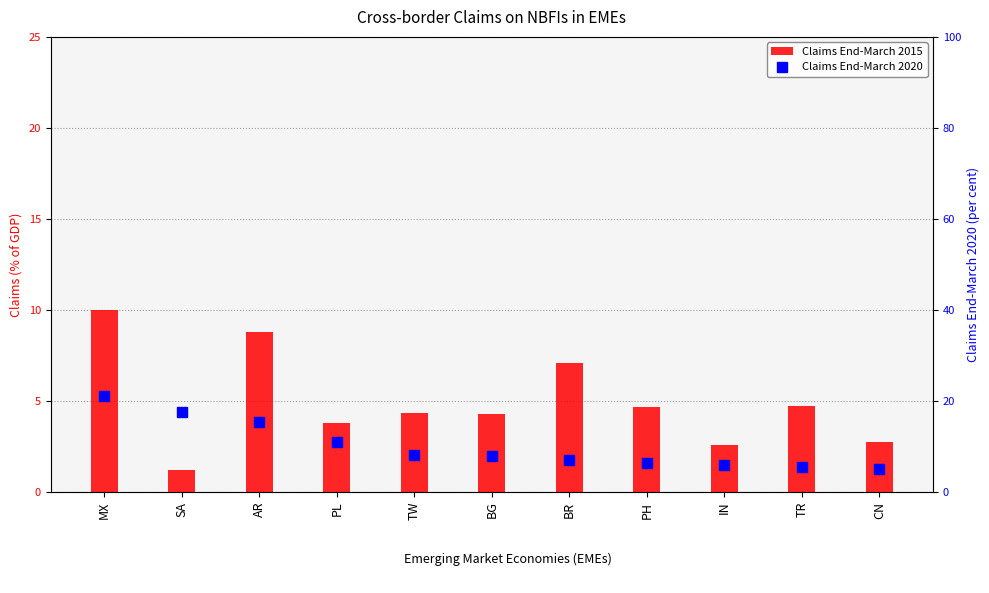

True or false: Claims End-March 2020 has a value of 7.2 at TR.

False